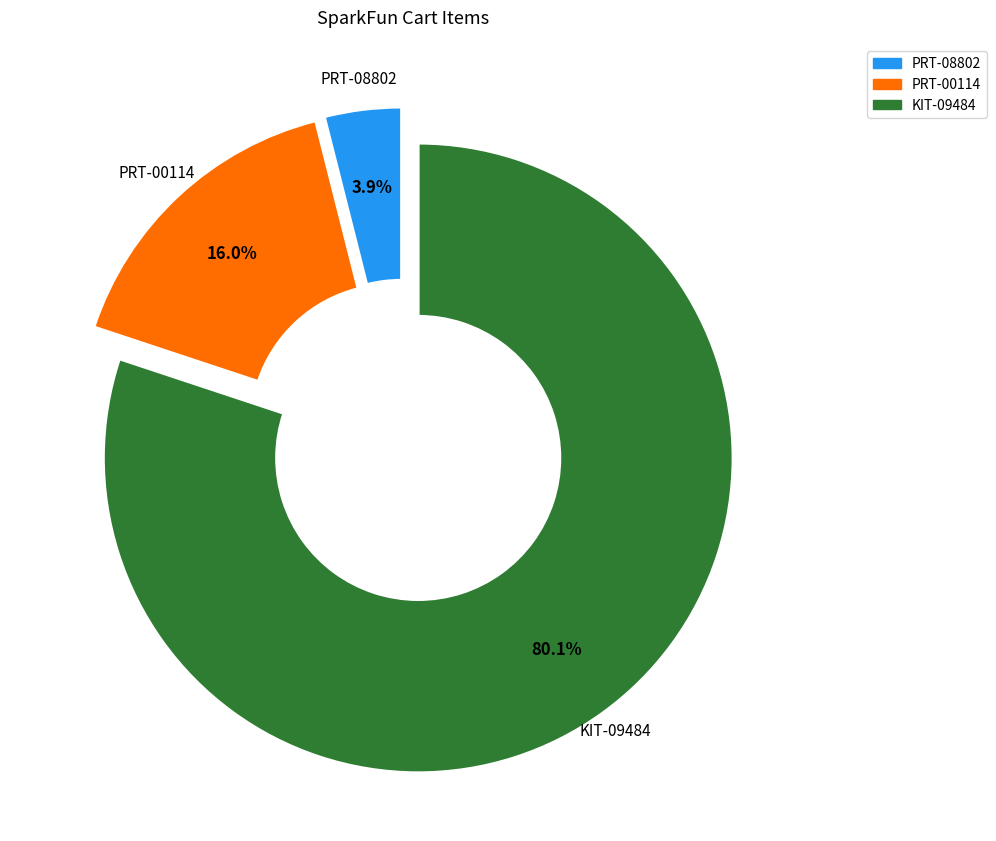

To the nearest percent, what percentage of the pie is PRT-00114?

16%